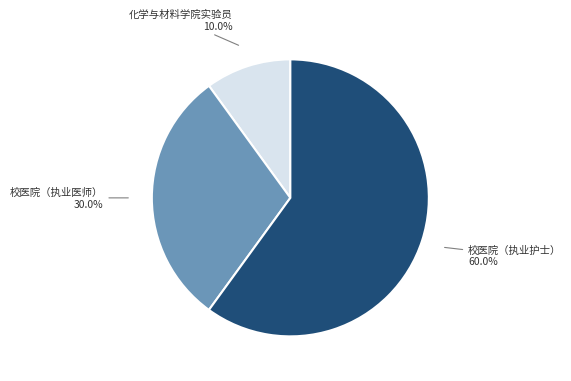

To the nearest percent, what is the combined percentage of 校医院（执业医师） and 校医院（执业护士）?

90%